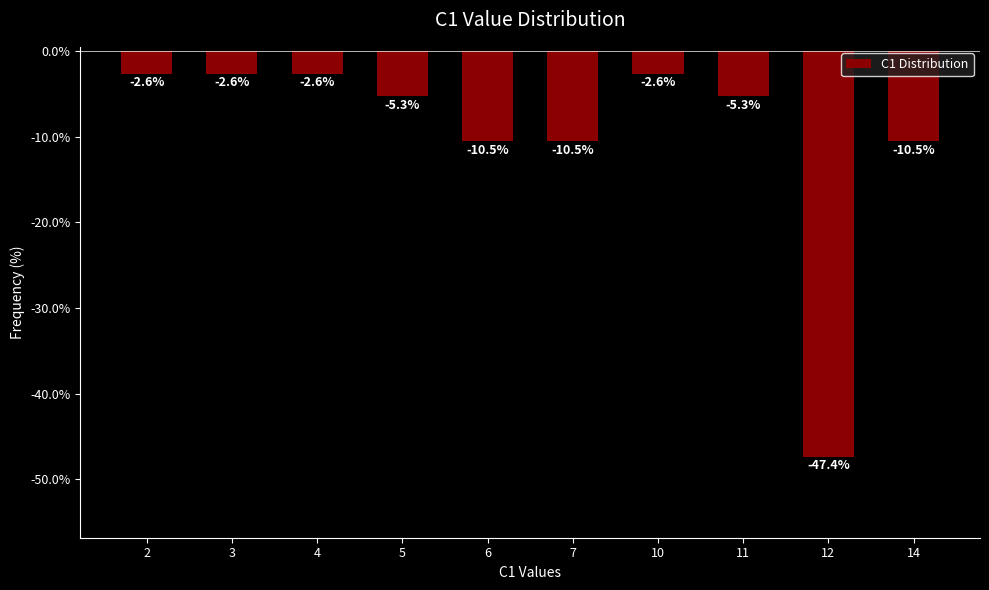

True or false: the data shows -10.5 at 6.

True